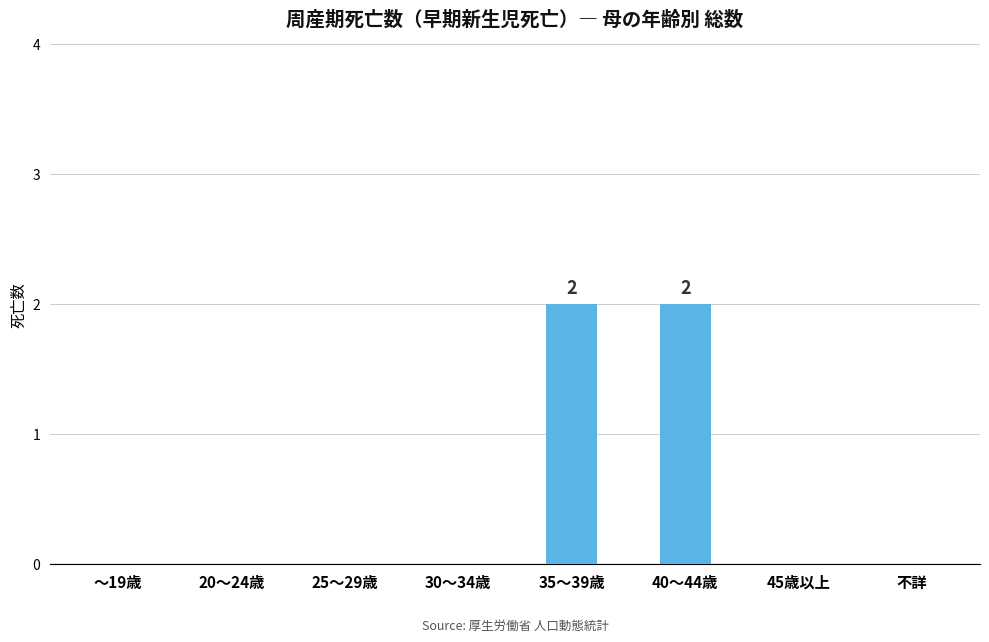

The value at 40～44歳 is 1. True or false?

False